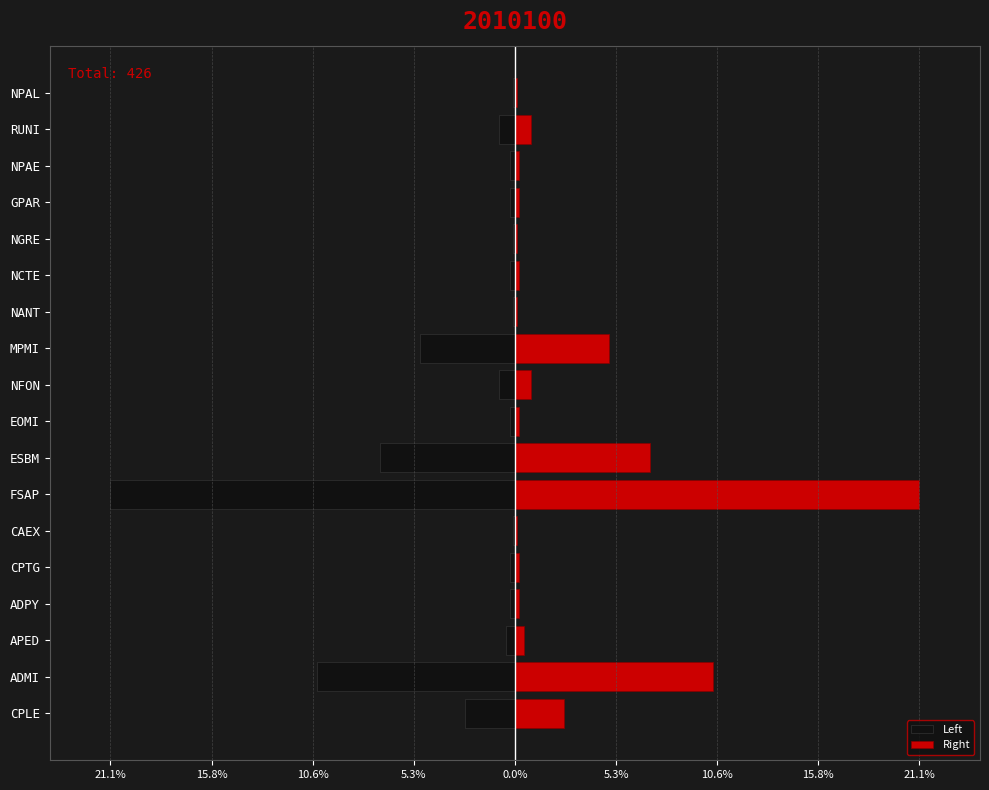

Which series has the widest spread of values?

Left